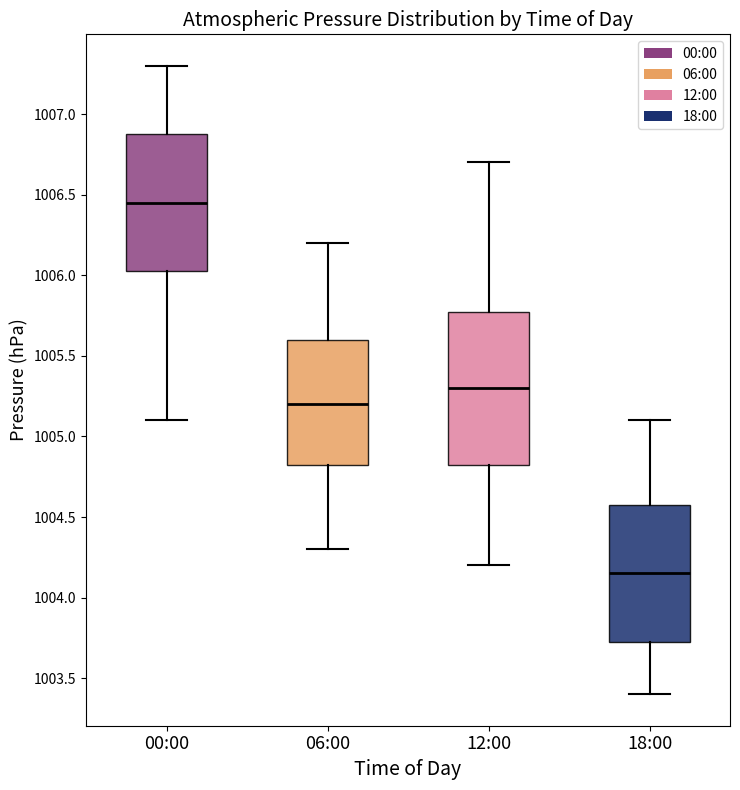

Which box is the tallest, from its lower edge to its upper edge?

12:00